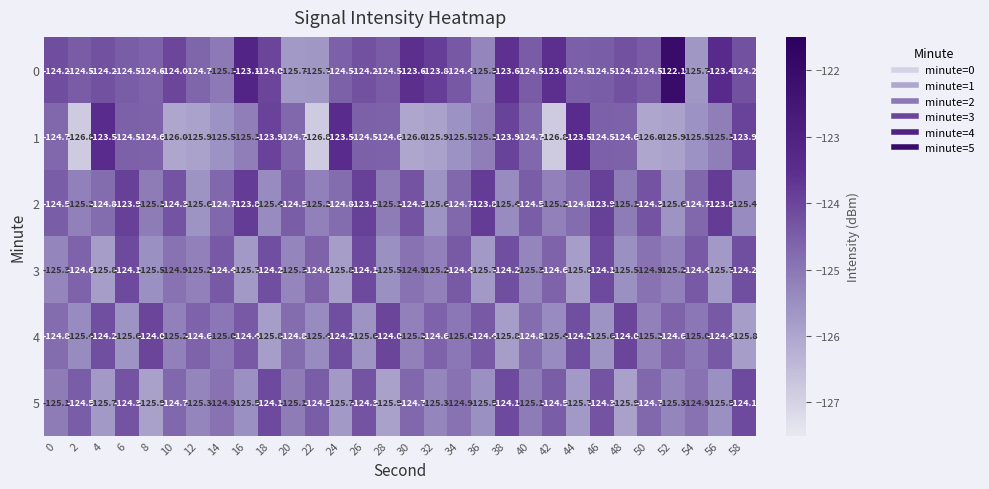

What is the sum of all 2 values?

-3741.9